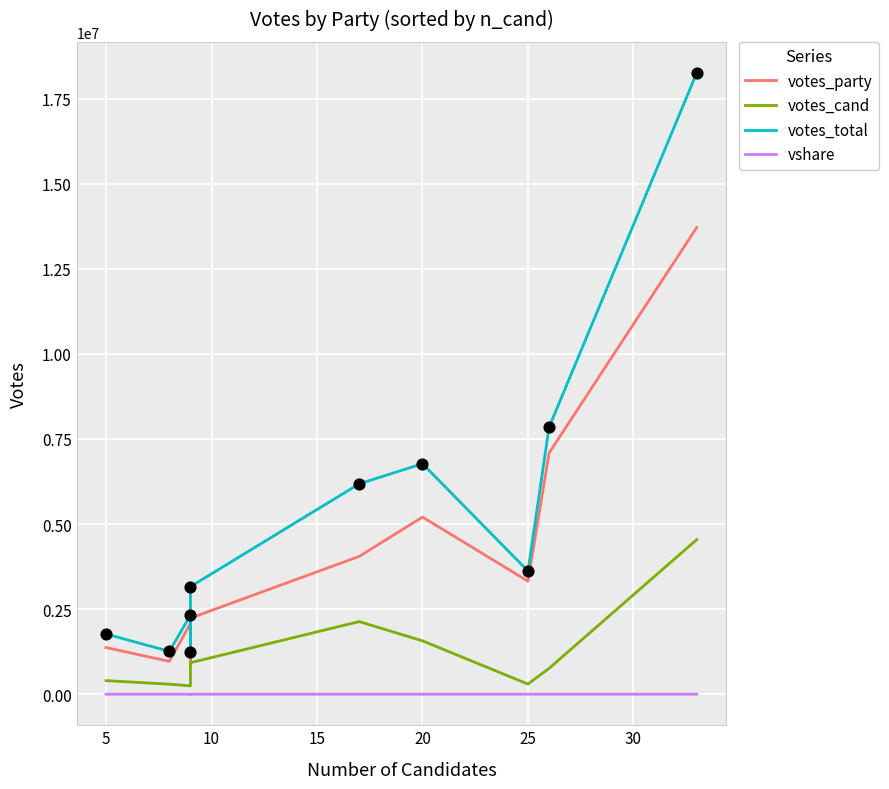

Which series has the widest spread of Y values?

votes_total